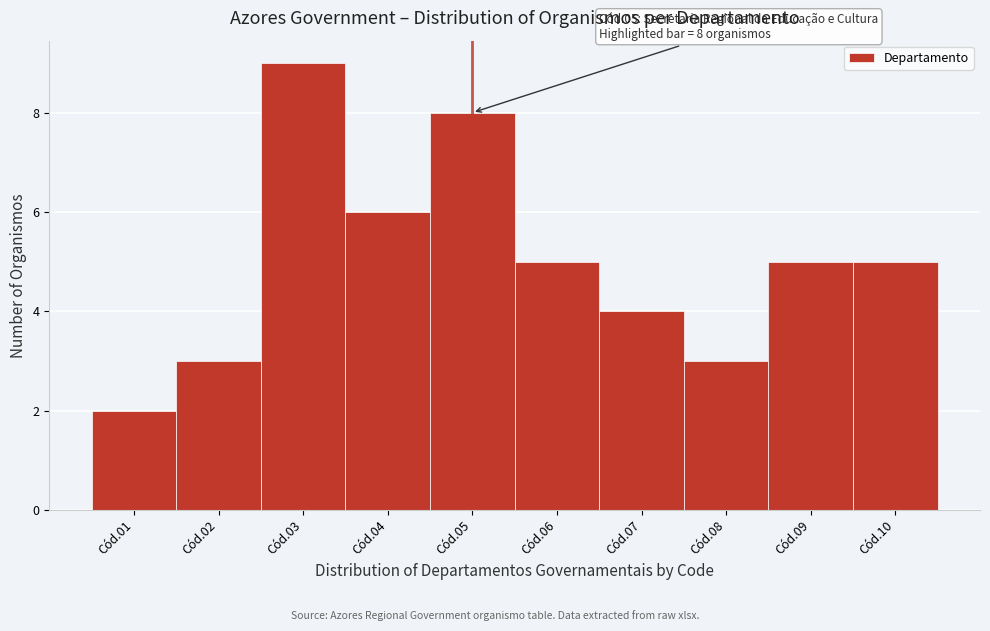

Reading right to left, extract all data points from this chart.

Cód.10=5	Cód.09=5	Cód.08=3	Cód.07=4	Cód.06=5	Cód.05=8	Cód.04=6	Cód.03=9	Cód.02=3	Cód.01=2